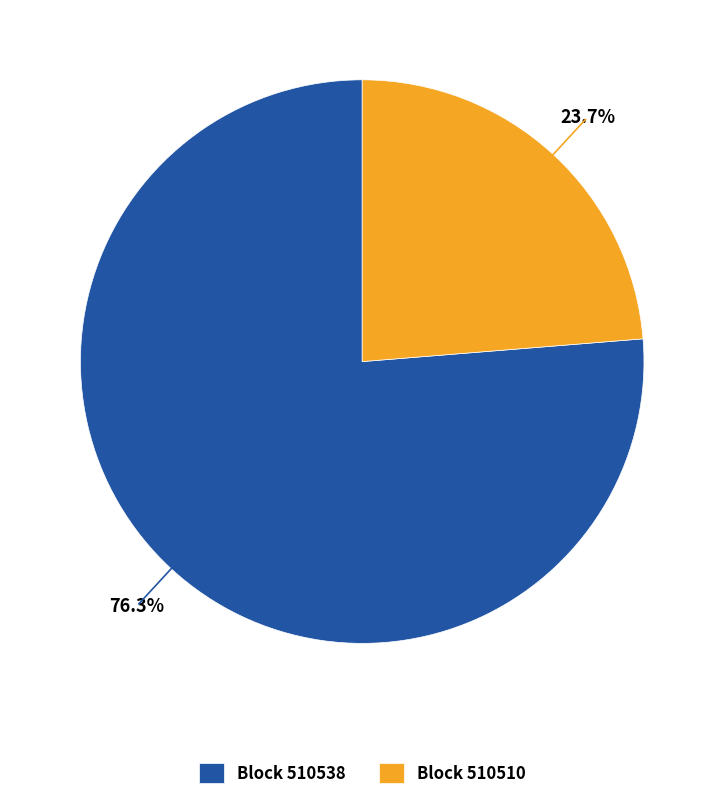

Rank the categories by value from lowest to highest.

Block 510510, Block 510538